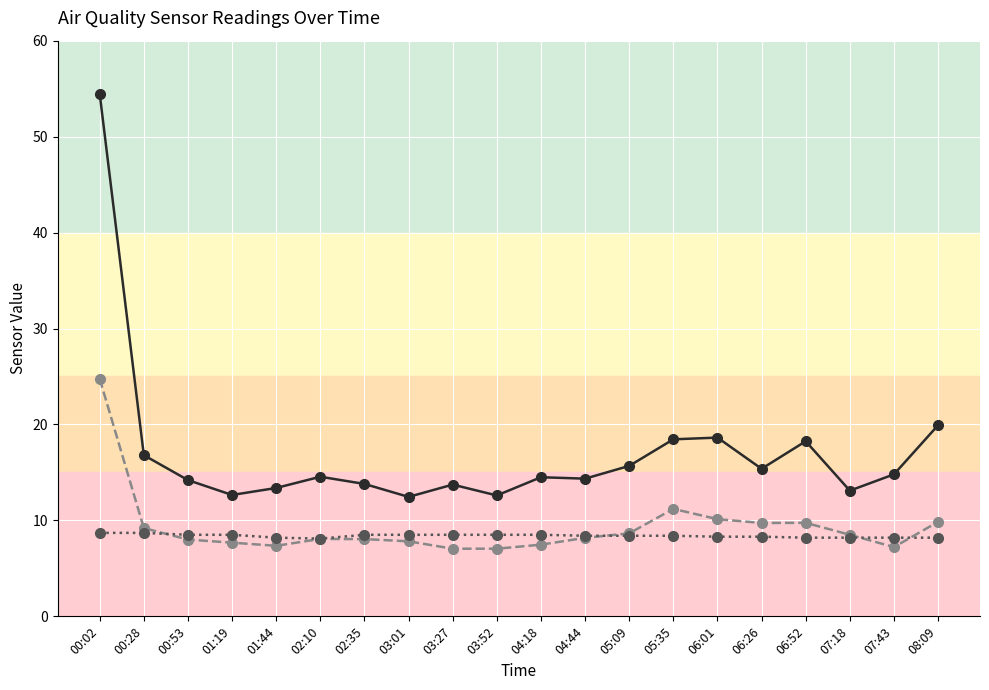

What is the difference between the highest and lowest values at 01:19?

5.0